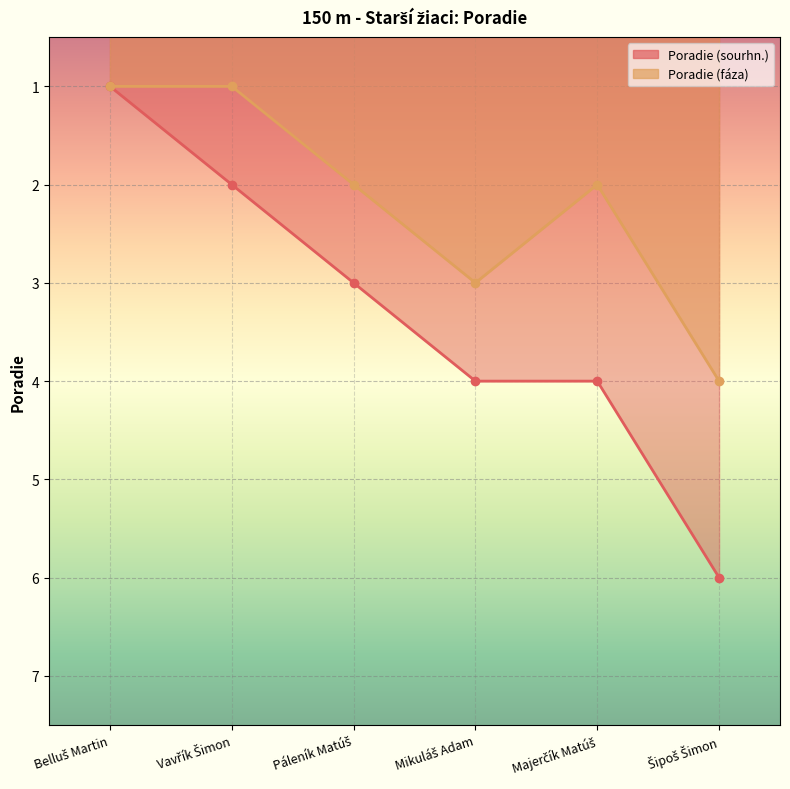

What is the value of the Poradie (sourhn.) point at the 3rd from the left?

3